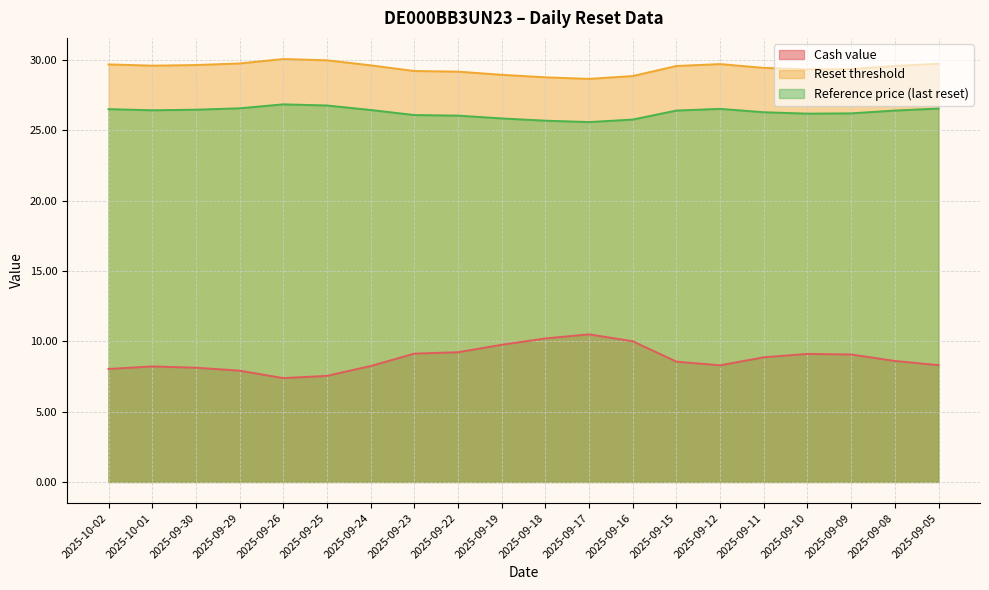

At which label does Cash value first exceed 8?

2025-10-02